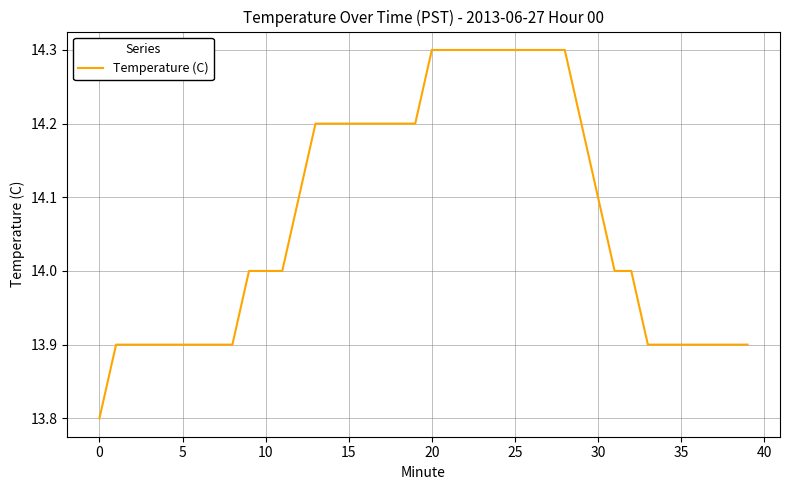

What is the maximum value shown in the chart?

14.3